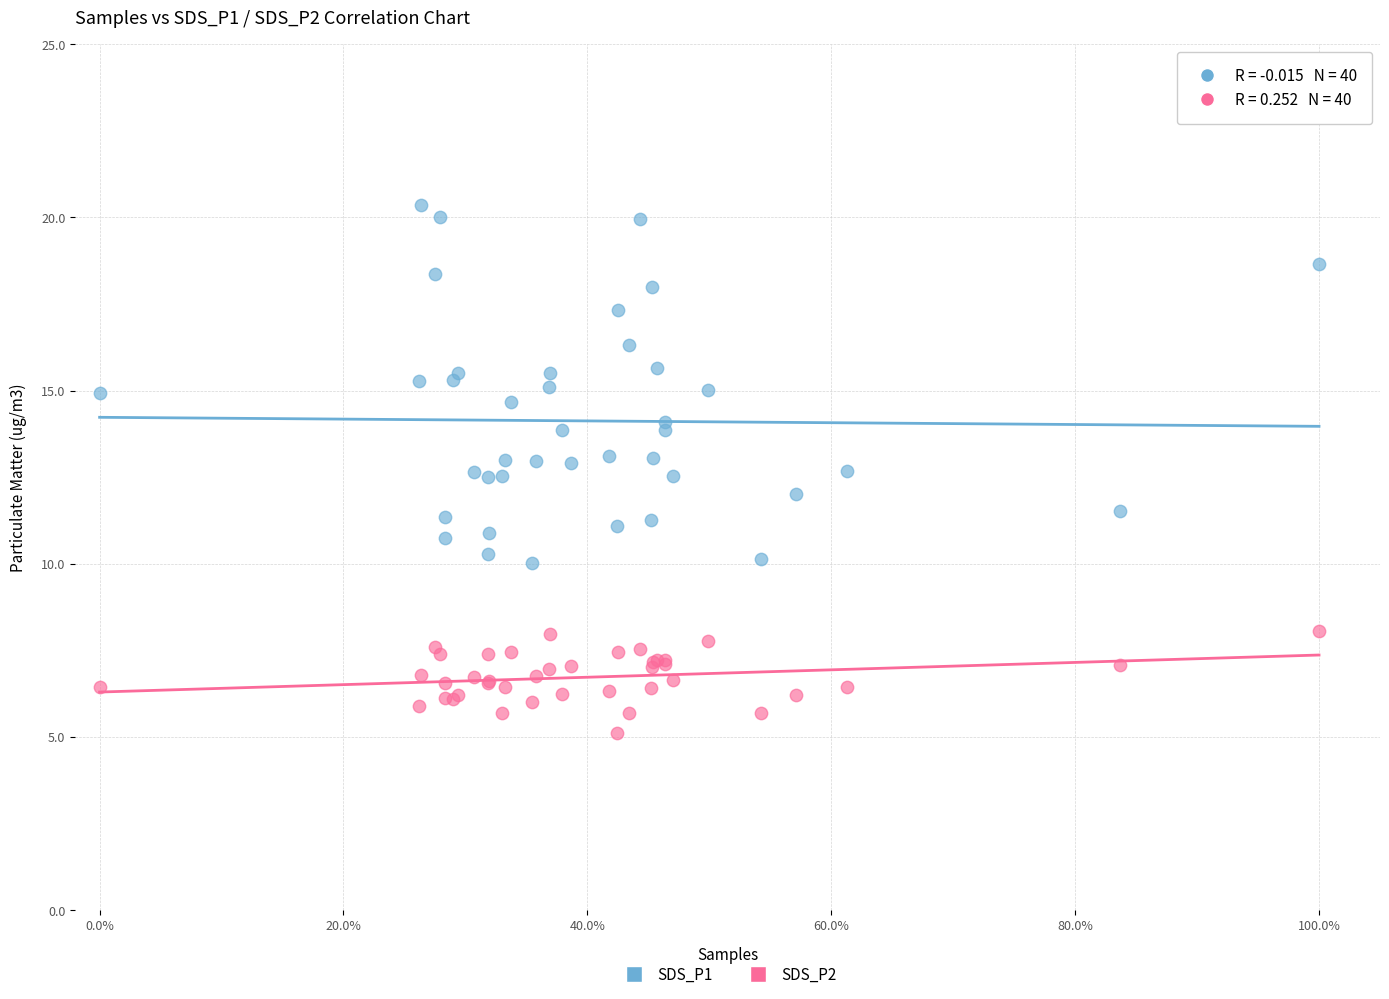

Which series contains the lowest Y value?

SDS_P2